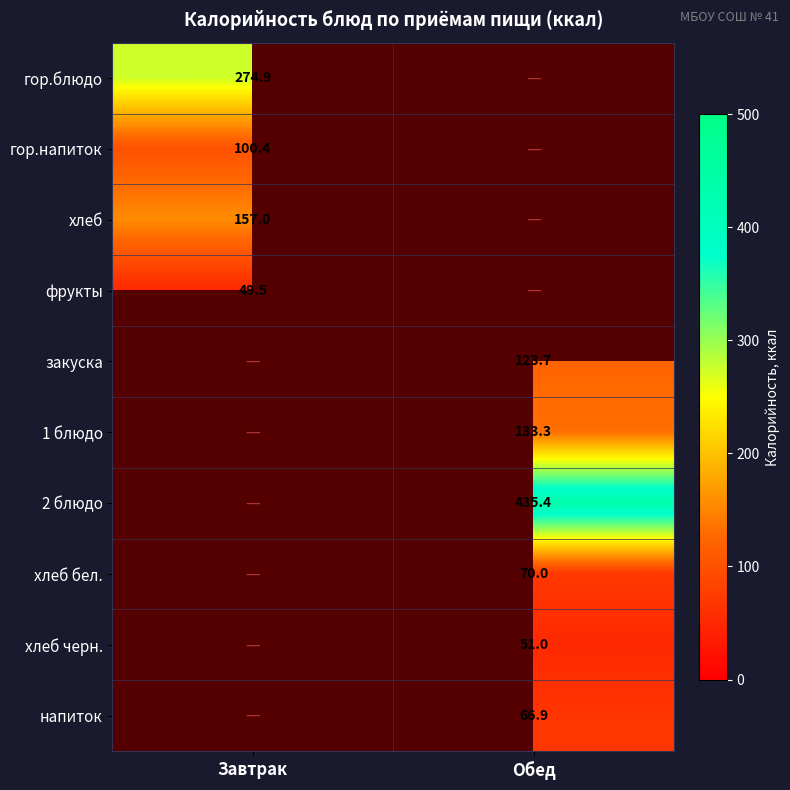

Is it true that напиток equals 95.8 at Обед?

False